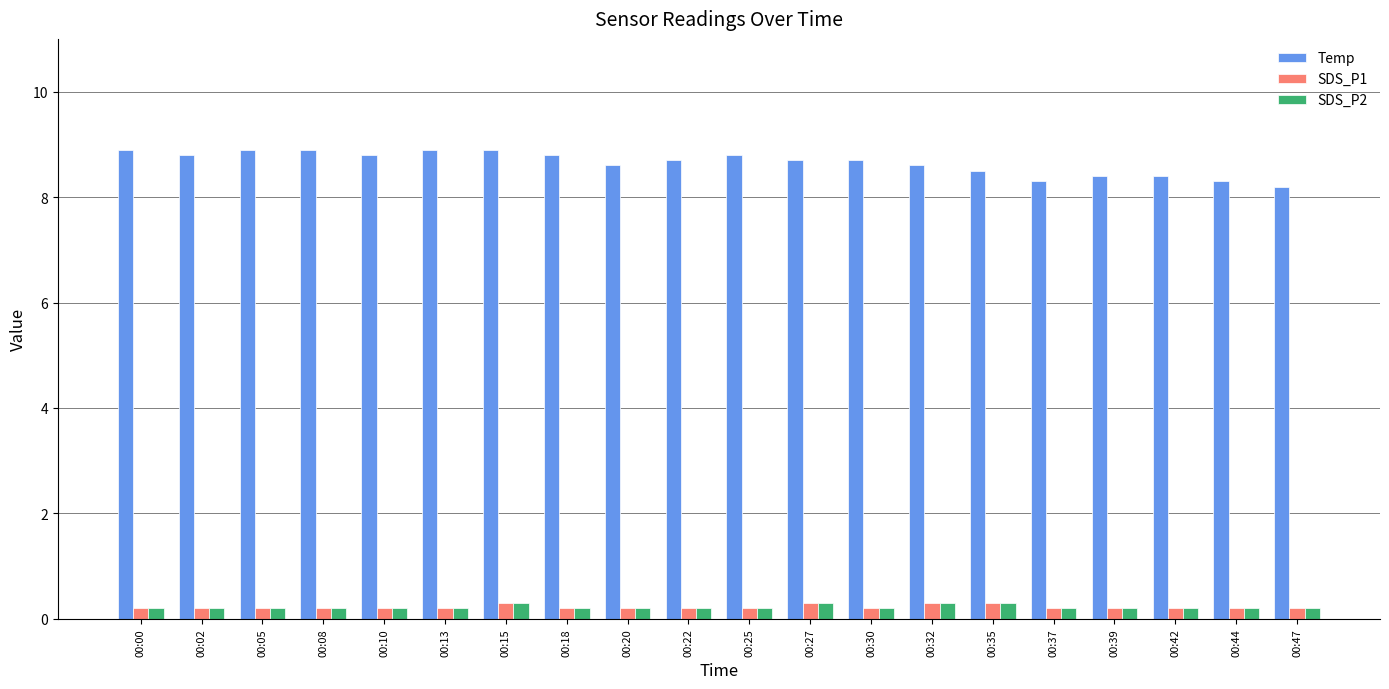

How many series are shown in this chart?

3